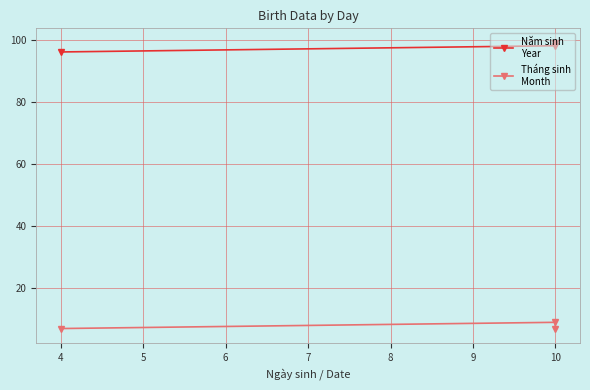

What is the difference between the highest and lowest values at 5?

92